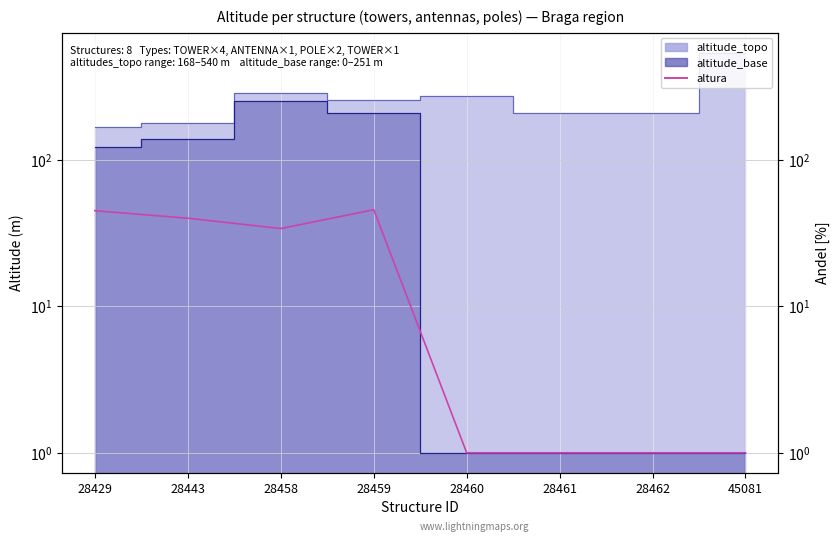

What is the sum of all values?

168.7